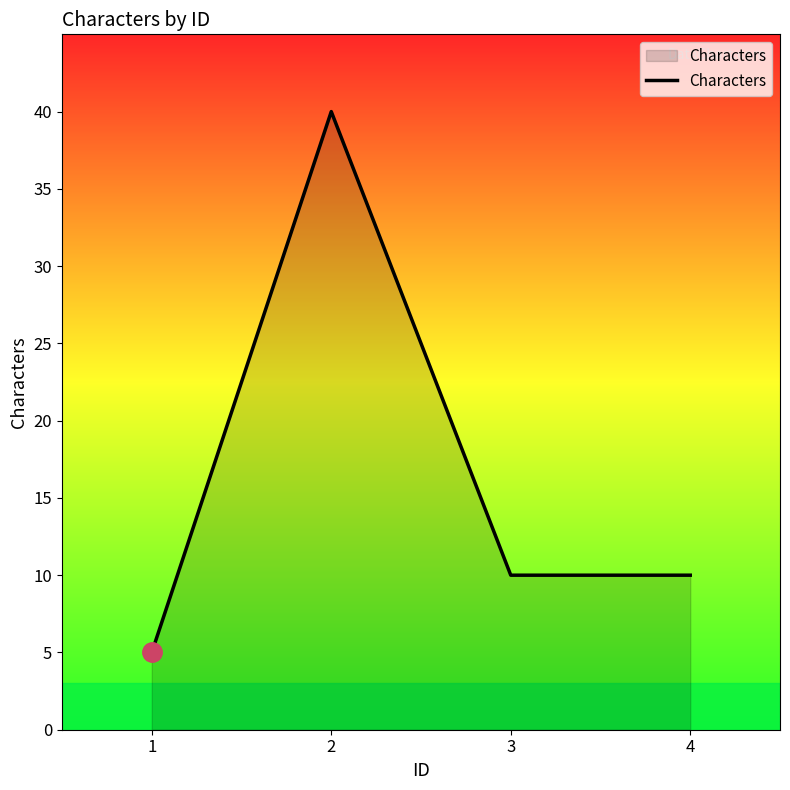

Approximately how many times larger is the value at 3 compared to 1?

2.0